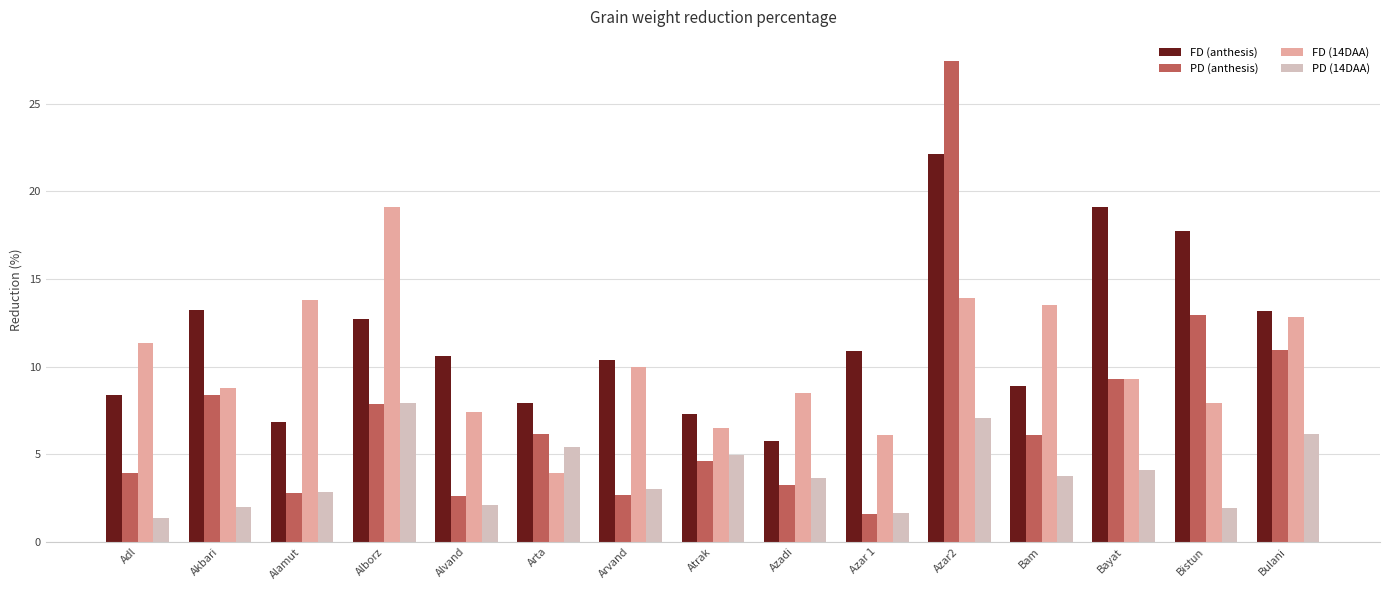

The FD (anthesis) series shows 16.5 at Arvand. True or false?

False